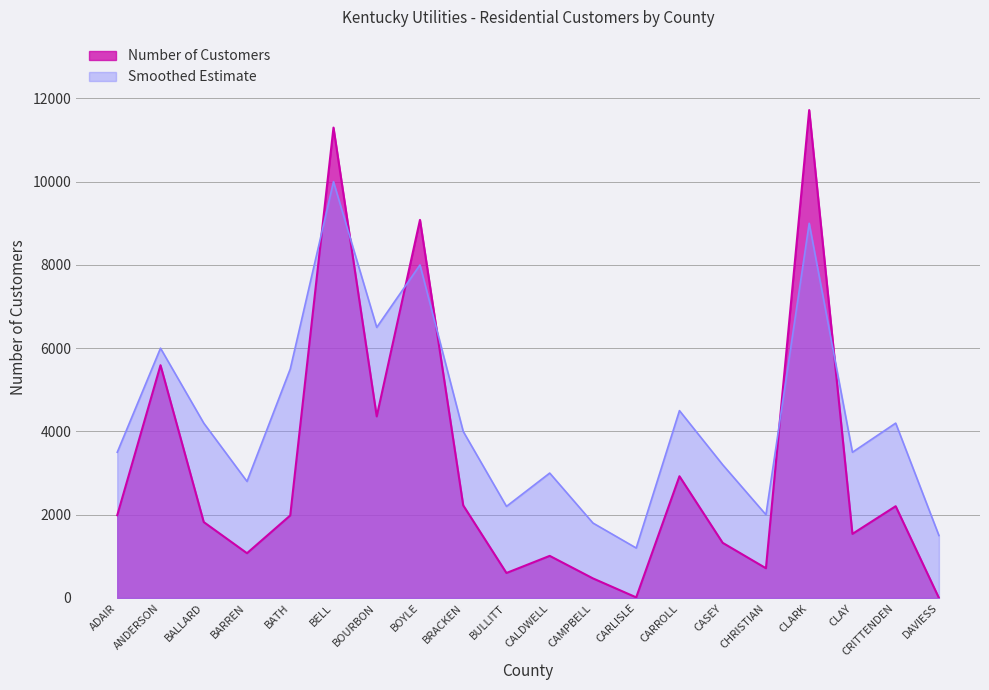

Which has a higher value, CARLISLE or ANDERSON?

ANDERSON